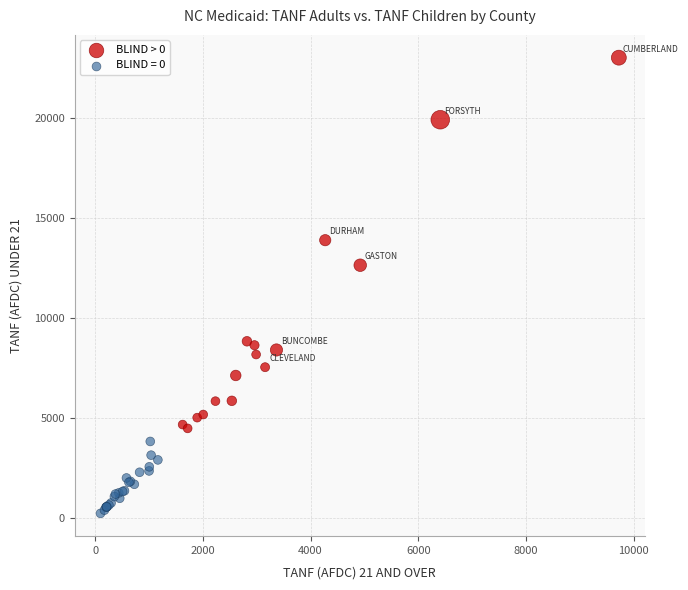

Which series contains the highest Y value?

BLIND > 0